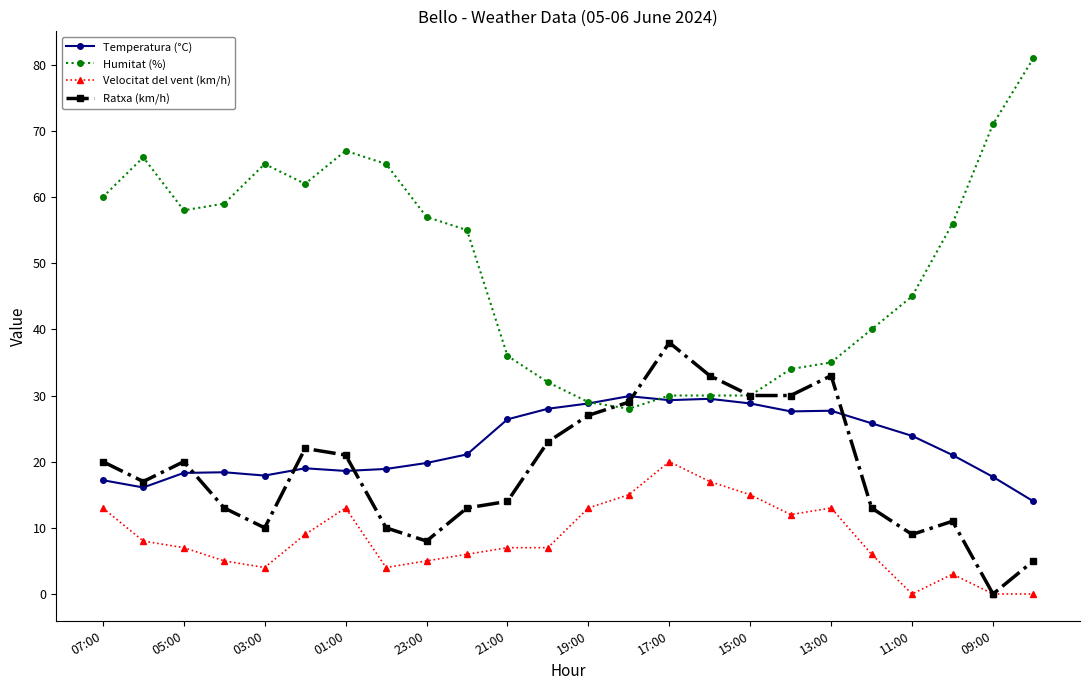

What is the highest value of the Ratxa (km/h) series?

38.0